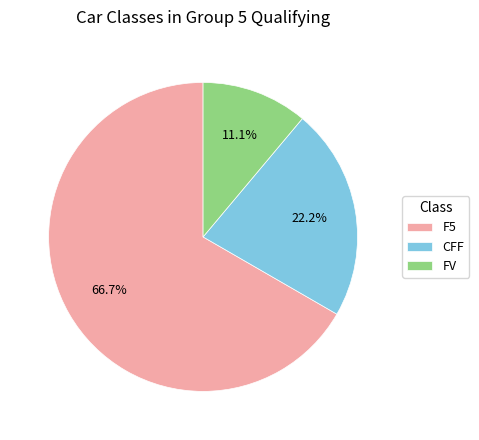

Is there any slice that represents more than half of the pie?

Yes